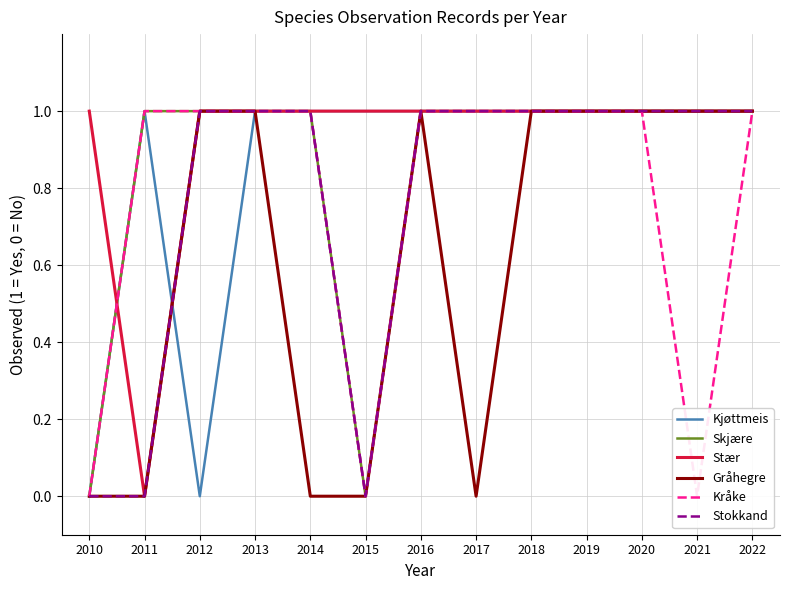

How many Skjære values are between 1 and 2?

11